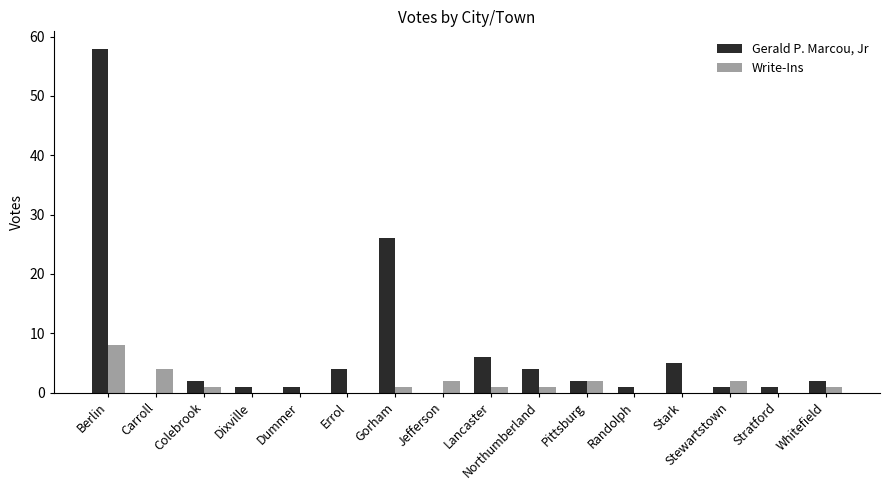

Are the bars grouped side by side (vs. stacked)?

Yes